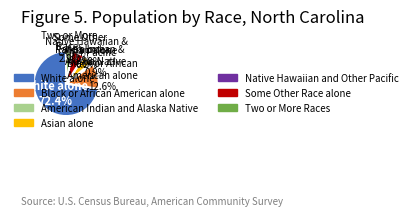

Between Asian alone and American Indian and Alaska Native, which is larger?

Asian alone